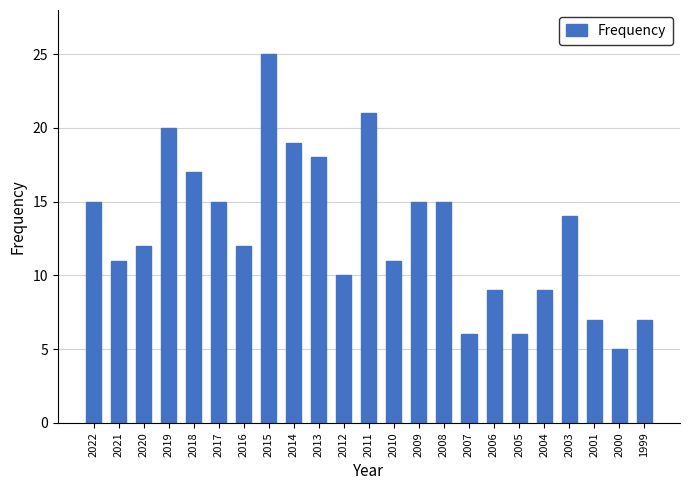

What is the value of the 22nd bar from the left?

5